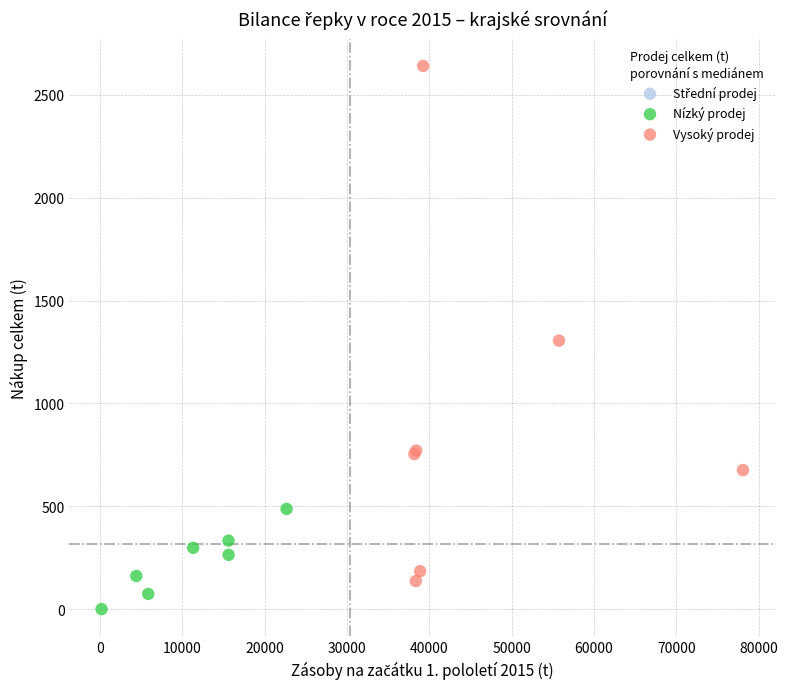

Which series has the widest spread of Y values?

Vysoký prodej